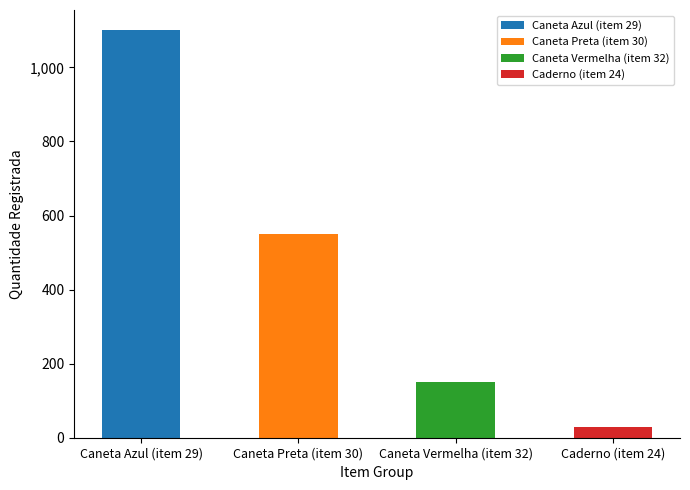

What is the label of the 1st bar from the left?

Caneta Azul (item 29)